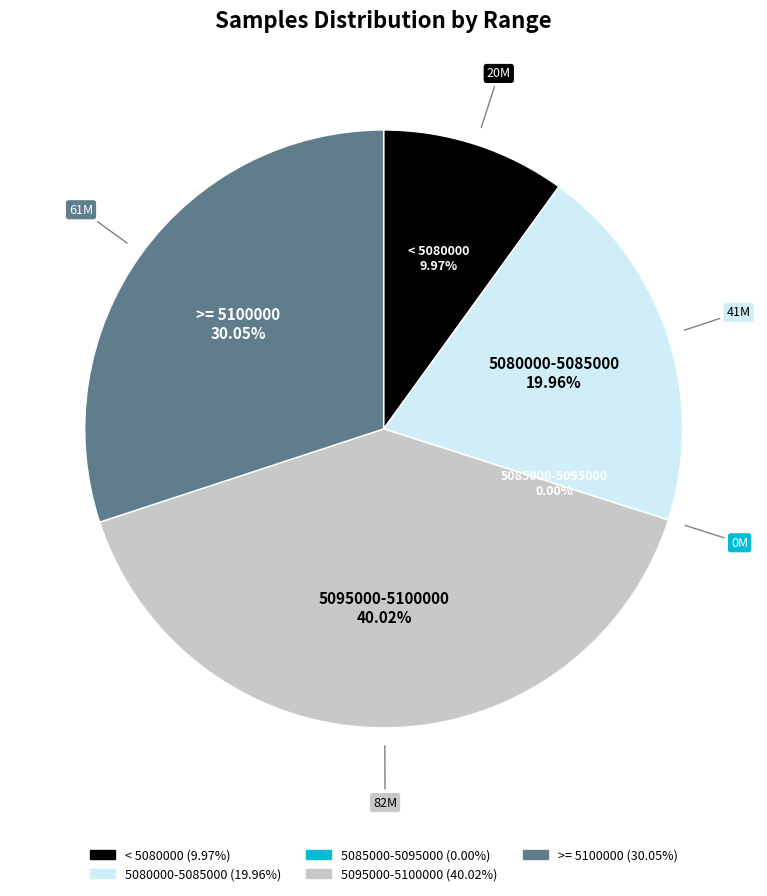

Between 7 and 23, which is larger?

23